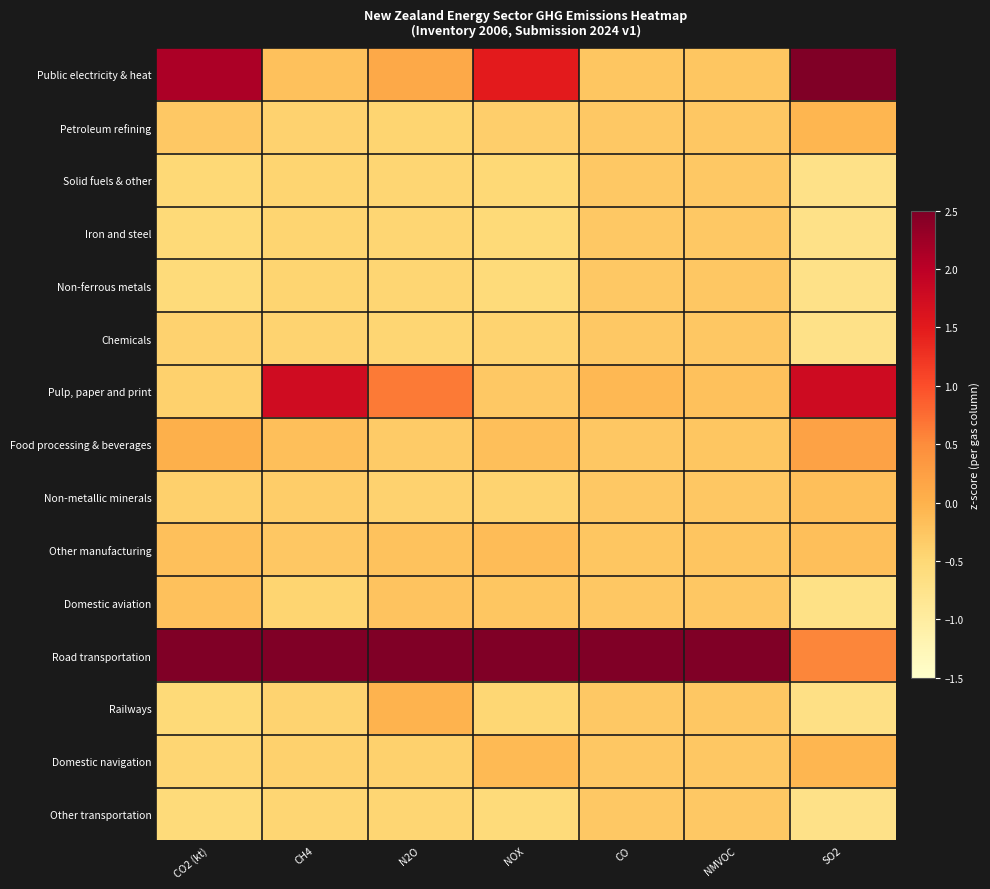

Rank the series at N2O from highest to lowest value.

Road transportation, Pulp, paper and print, Public electricity & heat, Railways, Other manufacturing, Domestic aviation, Food processing & beverages, Domestic navigation, Non-metallic minerals, Petroleum refining, Chemicals, Non-ferrous metals, Solid fuels & other, Iron and steel, Other transportation